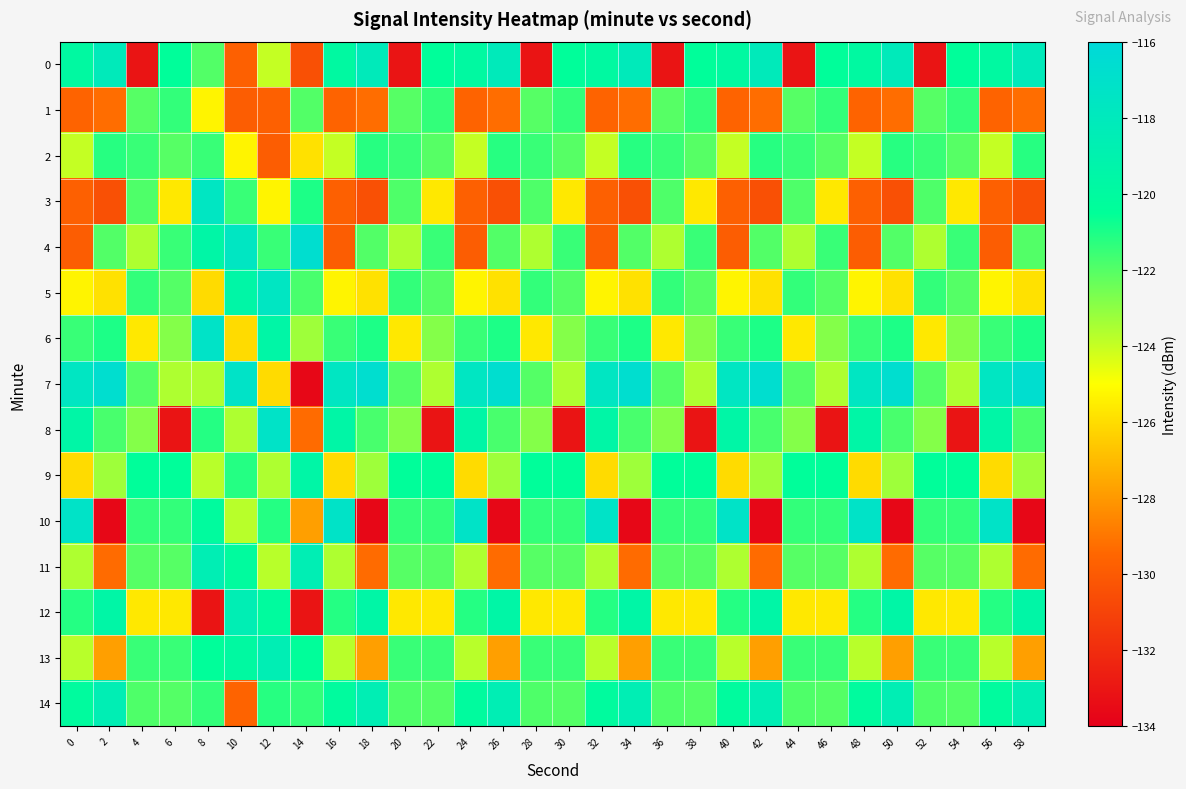

Which series has the largest range (max minus min)?

7